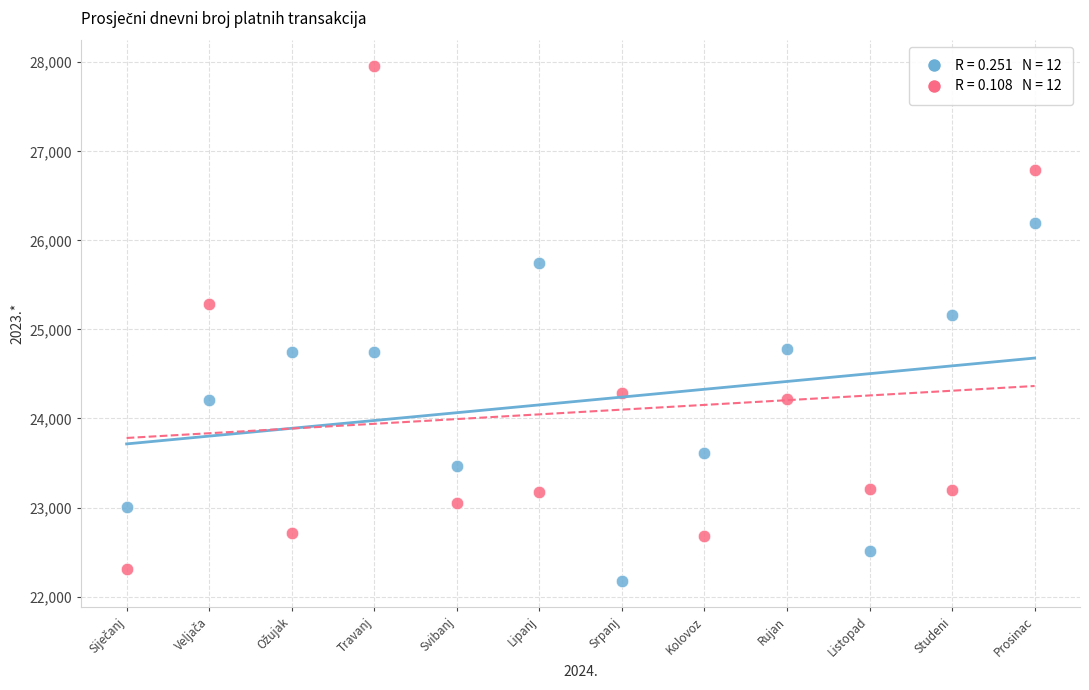

Across all series, what Y value is closest to 25064?

25163.6